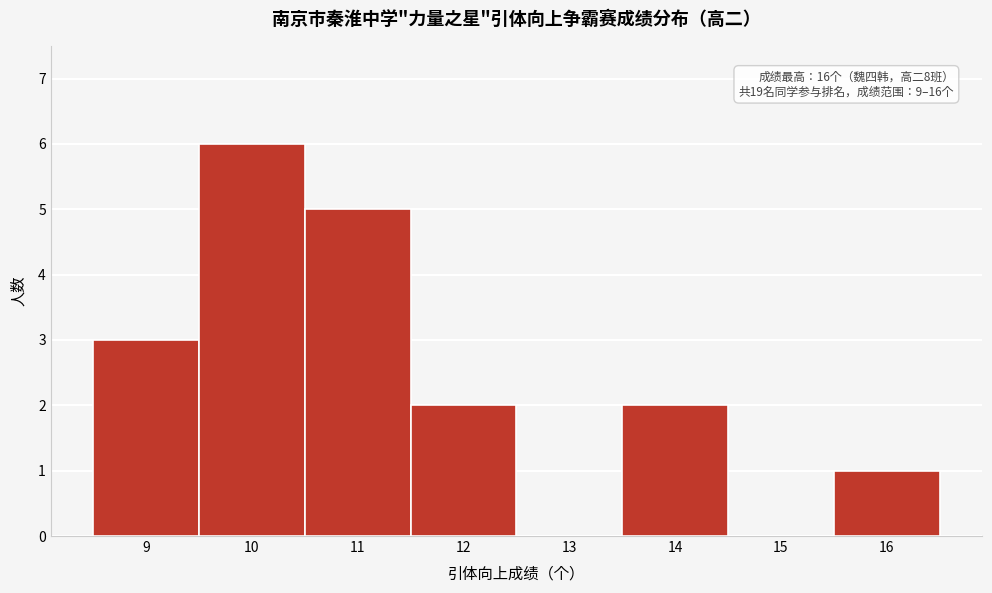

Which range on the x-axis has the tallest bar?

9.5 to 10.5